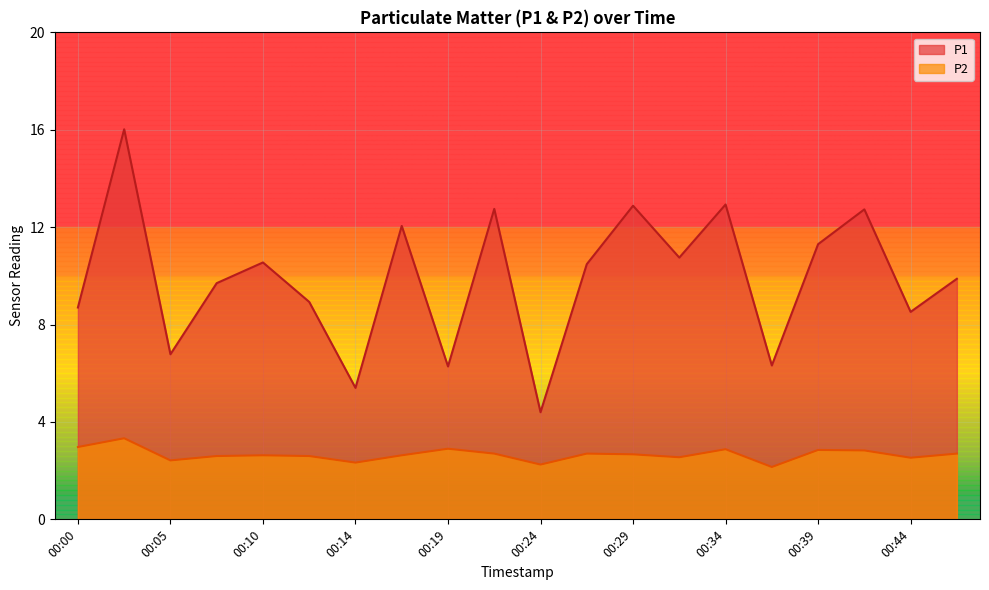

Which has a higher value, 00:10 or 00:24?

00:10